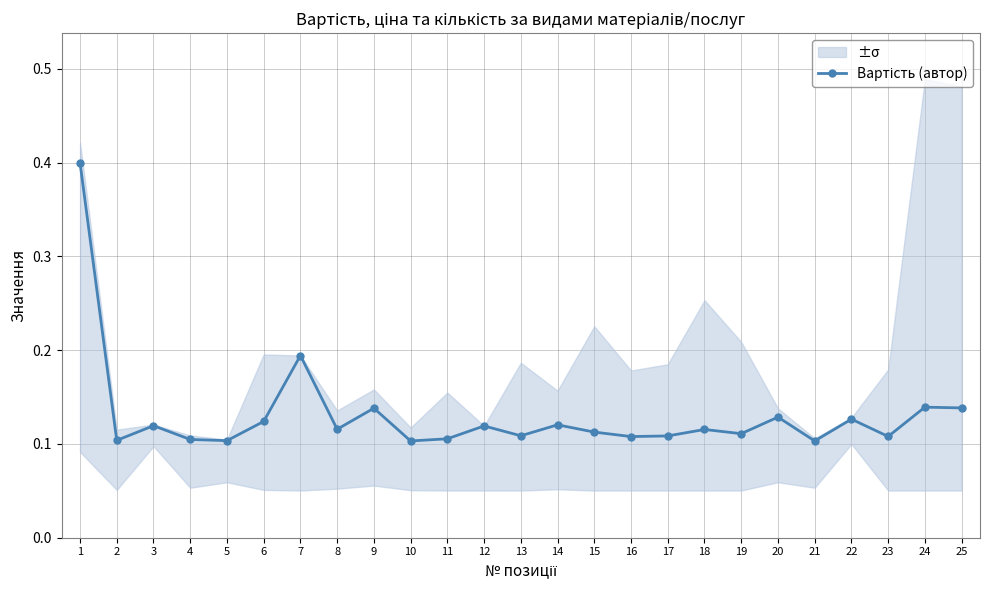

Reading left to right, what are all the values shown in this chart?

1=0.4	2=0.1	3=0.1	4=0.1	5=0.1	6=0.1	7=0.2	8=0.1	9=0.1	10=0.1	11=0.1	12=0.1	13=0.1	14=0.1	15=0.1	16=0.1	17=0.1	18=0.1	19=0.1	20=0.1	21=0.1	22=0.1	23=0.1	24=0.1	25=0.1